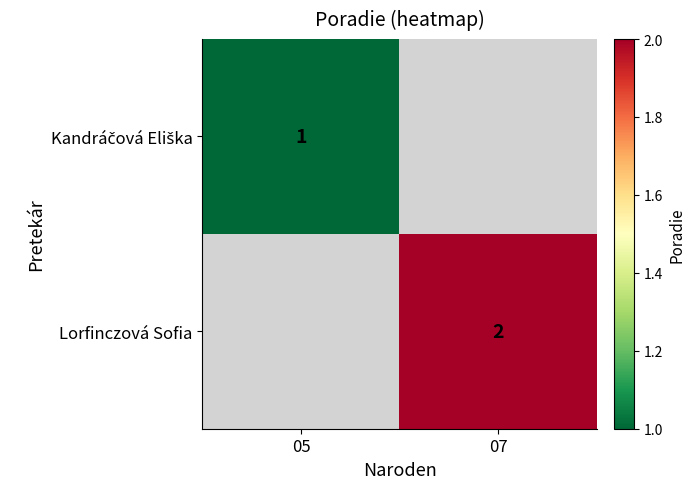

The value of Lorfinczová Sofia at 07 is 2. True or false?

True